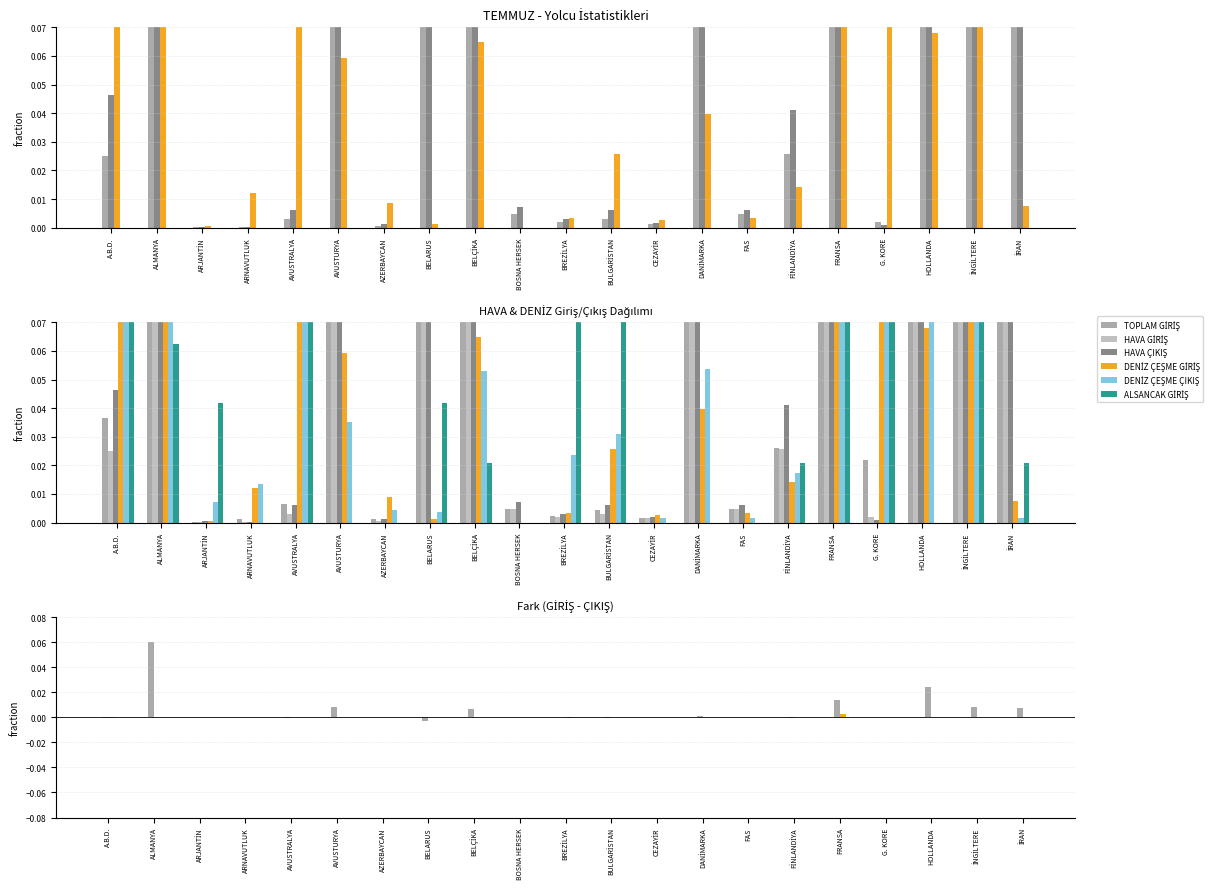

Is the value of DENİZ ÇEŞME GİRİŞ at BELÇİKA greater than the value of HAVA GİRİŞ at AVUSTRALYA?

Yes